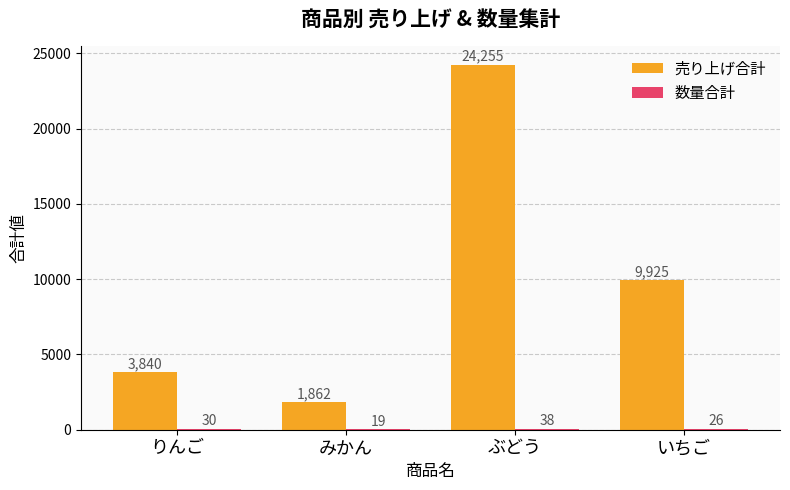

Where is 売り上げ合計 nearest to the value 13058?

いちご